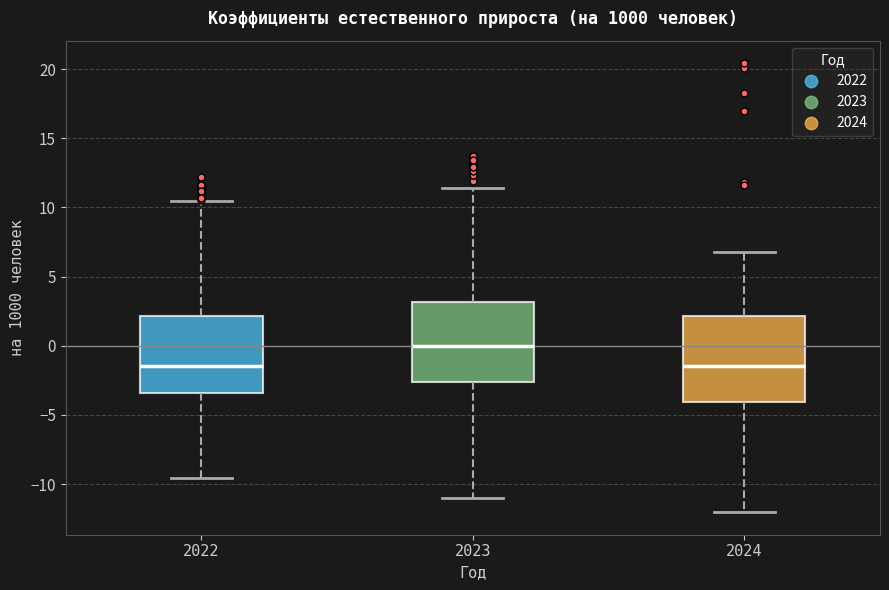

Reading left to right, transcribe this box plot: for each box, give where its median line is, the range the box spans, and where its two whiskers end, as read against the y-axis. The values are not printed on the chart, so give them approximately, as read against the axis.

2022: median -1.5, box -3.5 to 2.0, whiskers -9.5 to 10.5
2023: median 0.0, box -2.5 to 3.0, whiskers -11.0 to 11.5
2024: median -1.5, box -4.0 to 2.0, whiskers -12.0 to 7.0